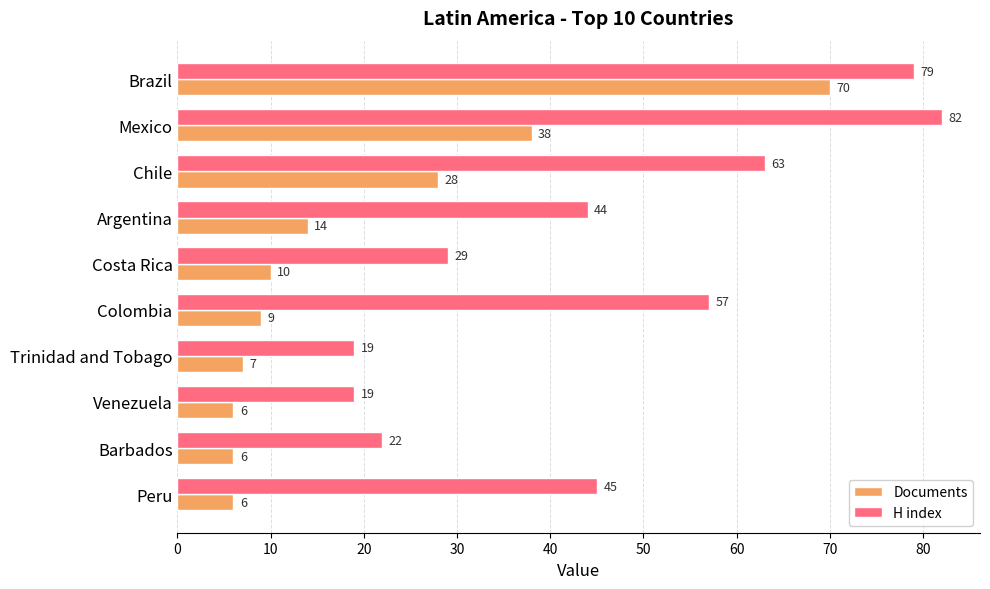

Which series has the largest range (max minus min)?

Documents